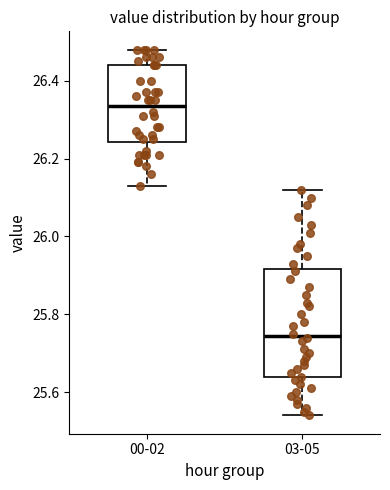

Where does the lower whisker of the box for 00-02 end on the y-axis? The values are not printed on the chart, so give them approximately, as read against the axis.

26.14